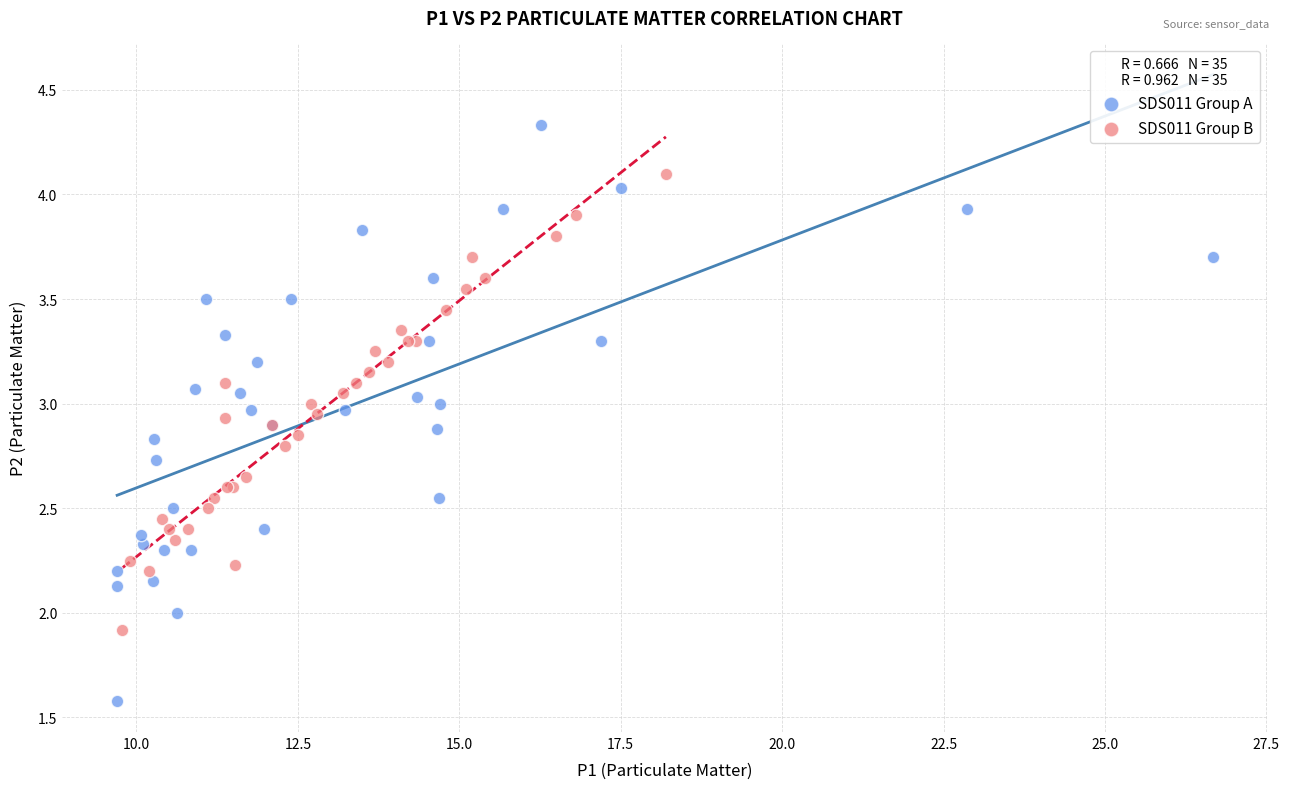

Which series contains the highest Y value?

SDS011 Group A